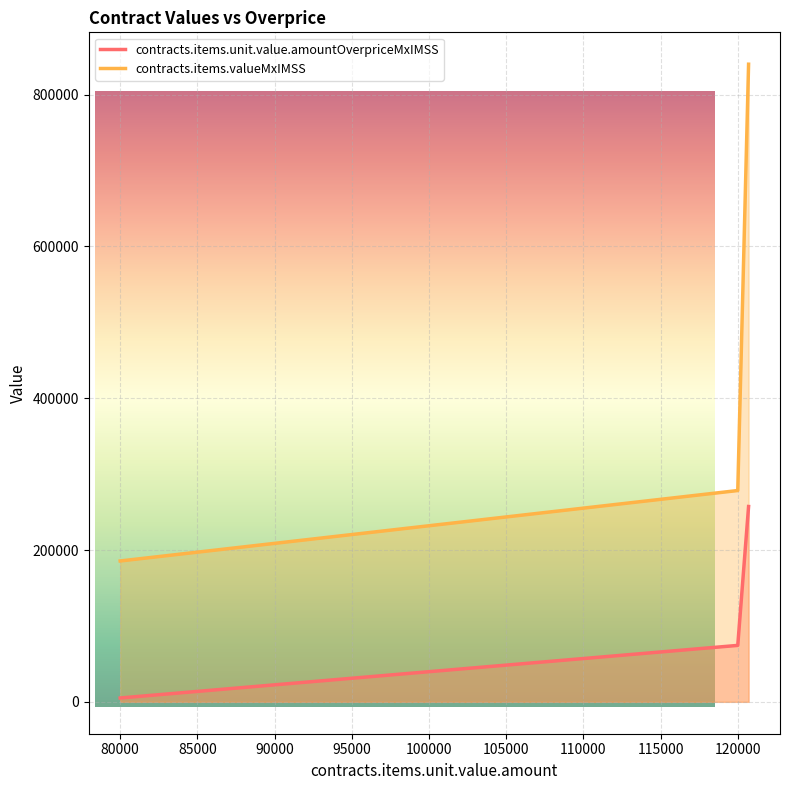

At which label does contracts.items.unit.value.amountOverpriceMxIMSS reach its peak?

120701